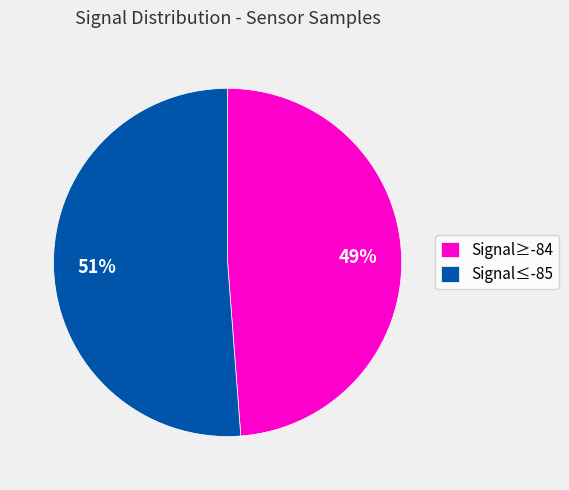

Is there a majority slice in this chart?

Yes